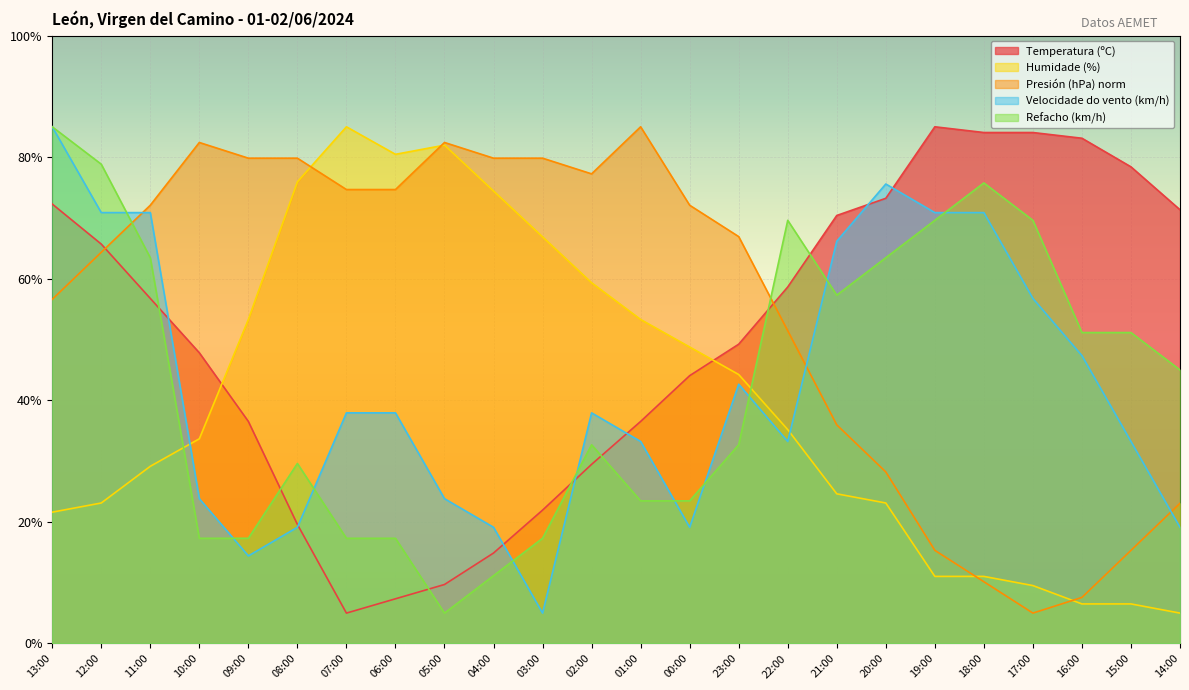

At which category does Humidade (%) reach its first local valley?

06:00